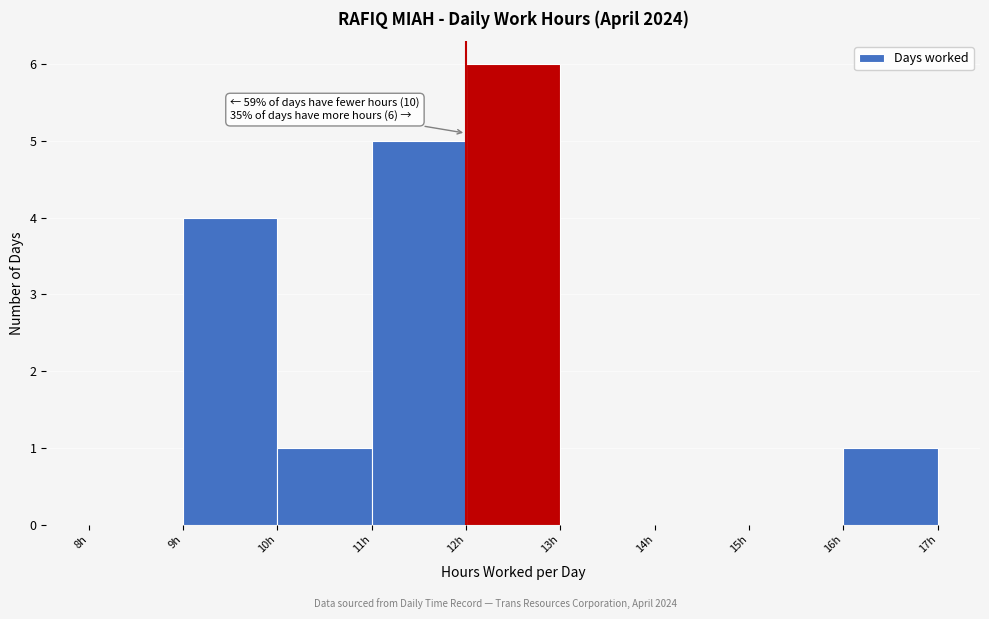

Over which range of the x-axis is the bar tallest?

12 to 13